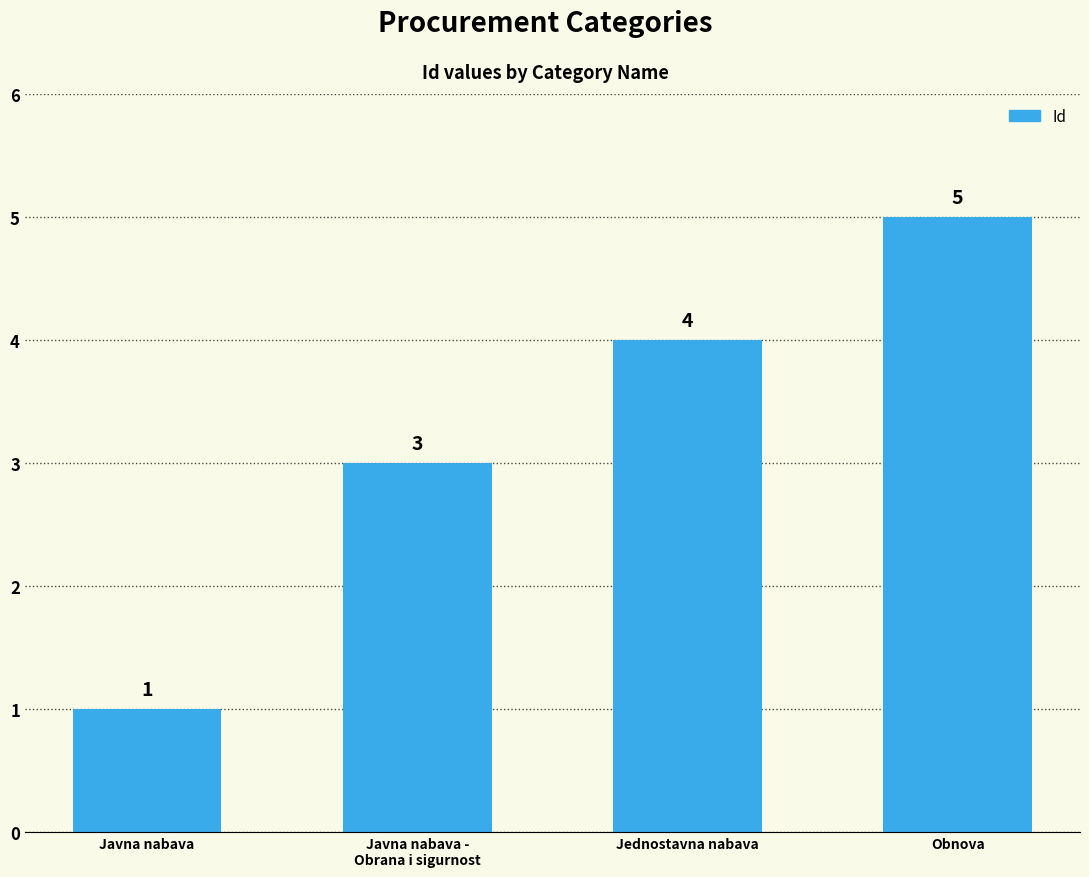

What is the change in value from Javna nabava -
Obrana i sigurnost to Obnova?

+2